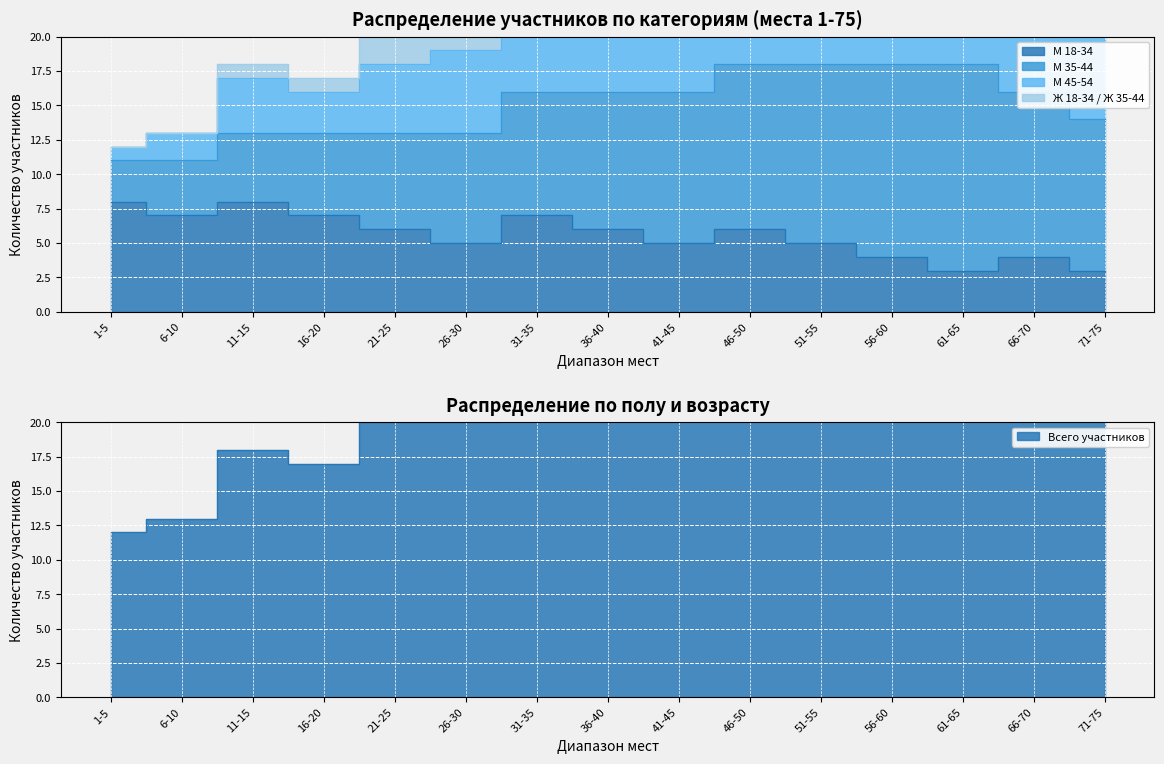

Rank the series by their maximum value, from lowest to highest.

Ж 18-34 / Ж 35-44, М 45-54, М 18-34, М 35-44